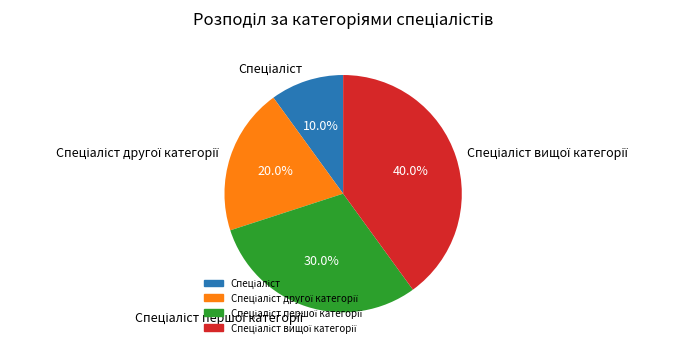

Is there a majority slice in this chart?

No